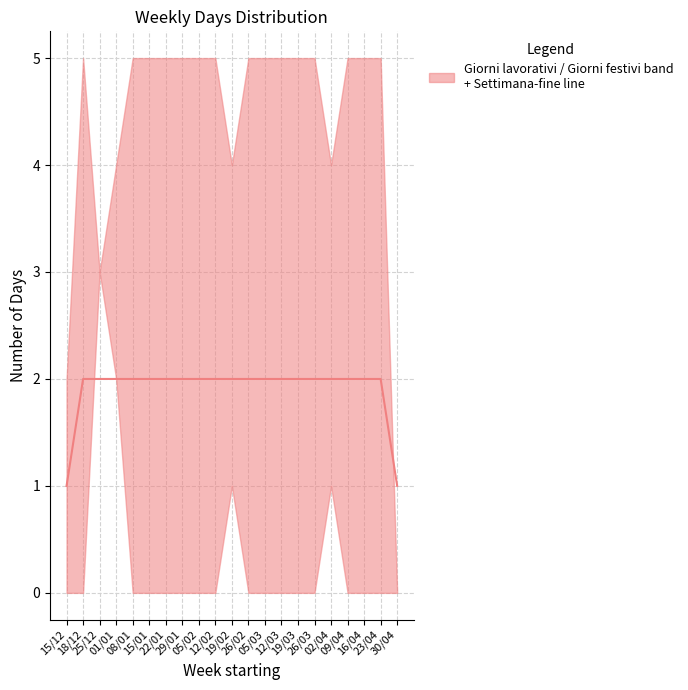

How many lines are shown in the chart?

1